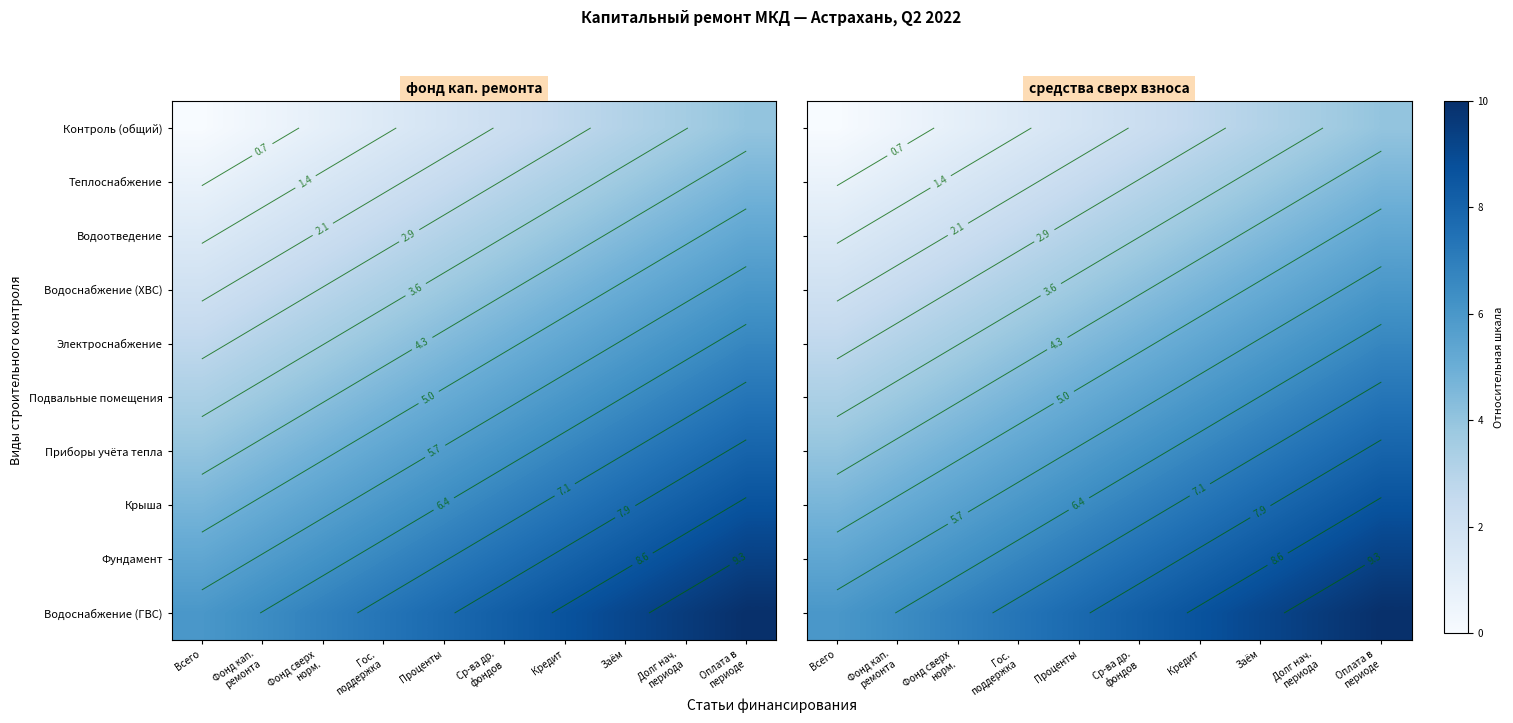

At Кредит, list the series in order from smallest to largest.

Контроль (общий), Теплоснабжение, Водоотведение, Водоснабжение (ХВС), Электроснабжение, Подвальные помещения, Приборы учёта тепла, Крыша, Фундамент, Водоснабжение (ГВС)